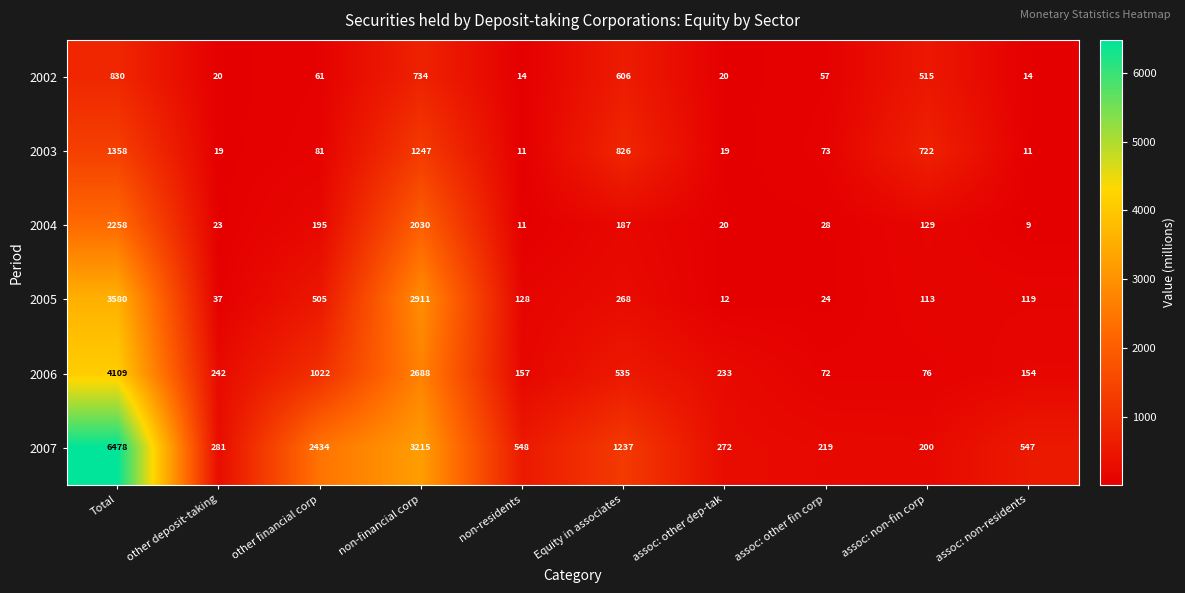

Rank the series by their maximum value, from lowest to highest.

2002, 2003, 2004, 2005, 2006, 2007